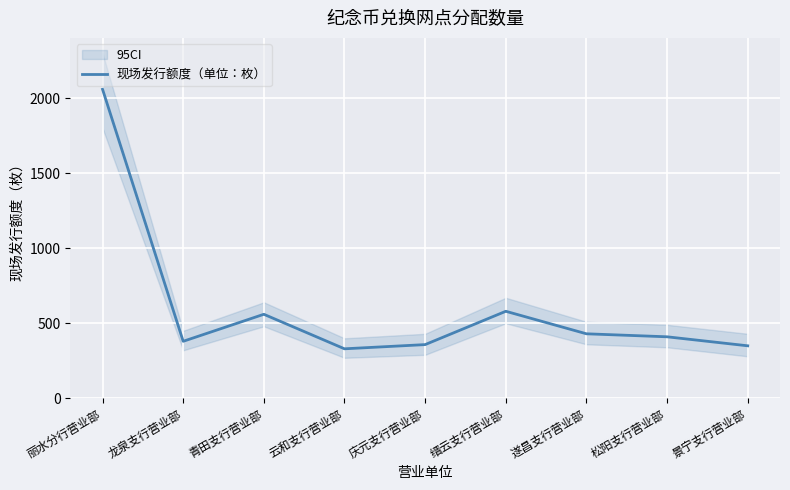

Where is the first local minimum?

龙泉支行营业部